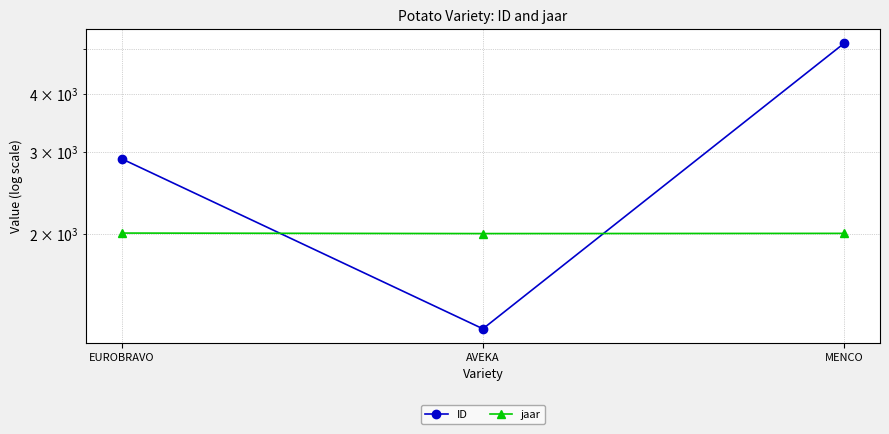

True or false: jaar has a value of 3588 at EUROBRAVO.

False